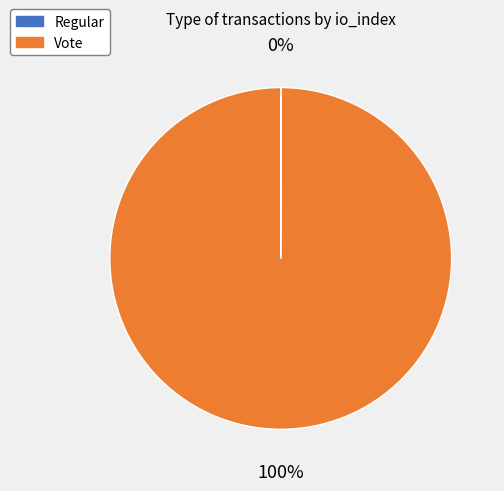

Is there any slice that represents more than half of the pie?

Yes